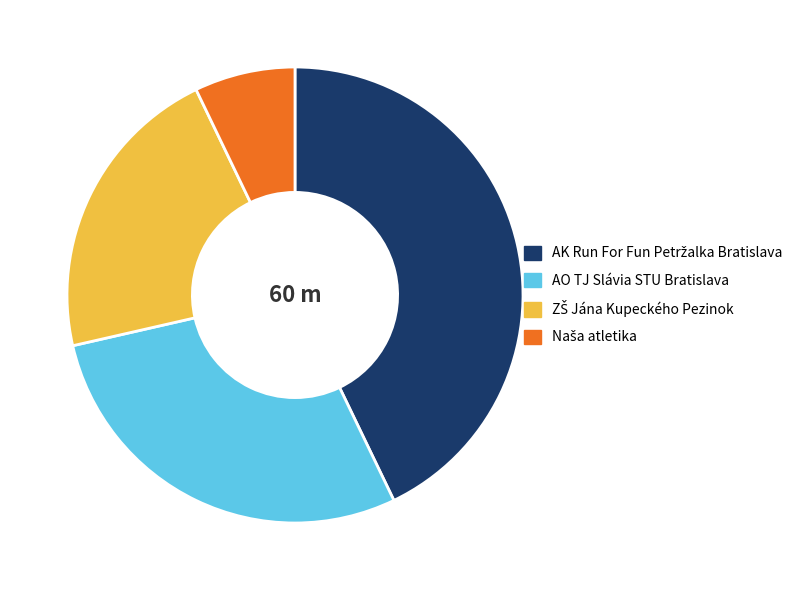

Is it true that AO TJ Slávia STU Bratislava is 29% of the pie?

True